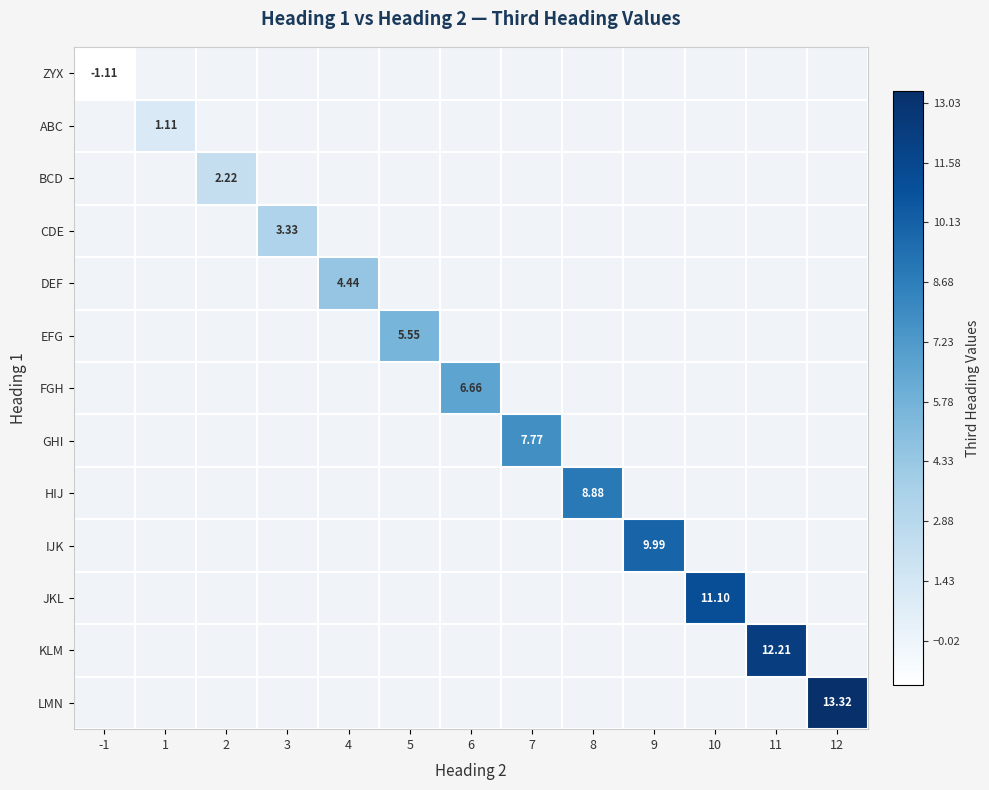

True or false: GHI has a value of 0.0 at 12.

True